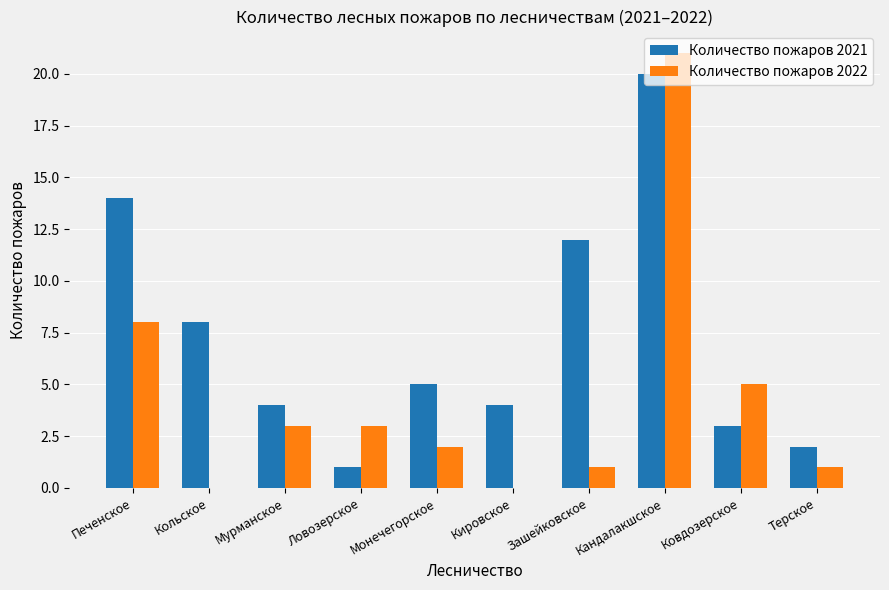

What are all the series names shown in the legend?

Количество пожаров 2021, Количество пожаров 2022